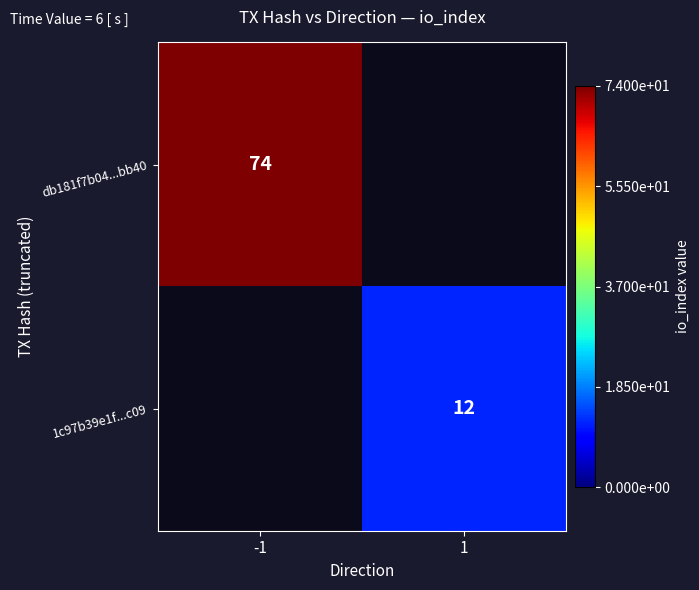

True or false: 1c97b39e1f...c09 has a value of 12 at 1.

True